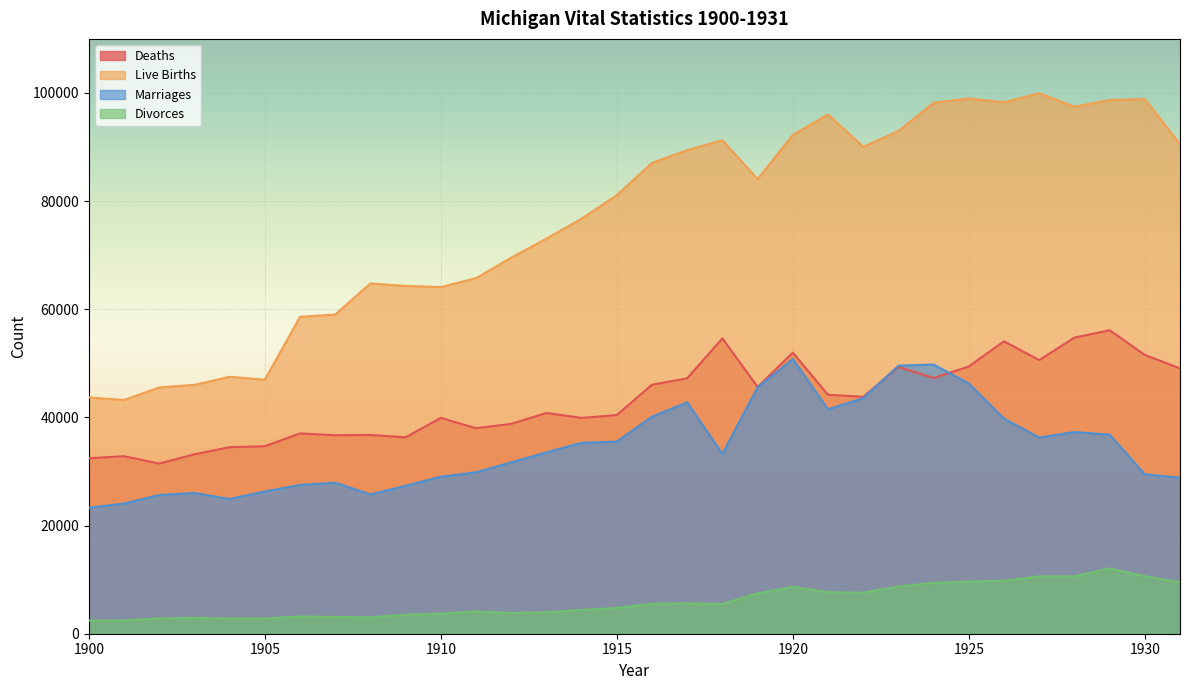

Which series has the widest spread of values?

Live Births